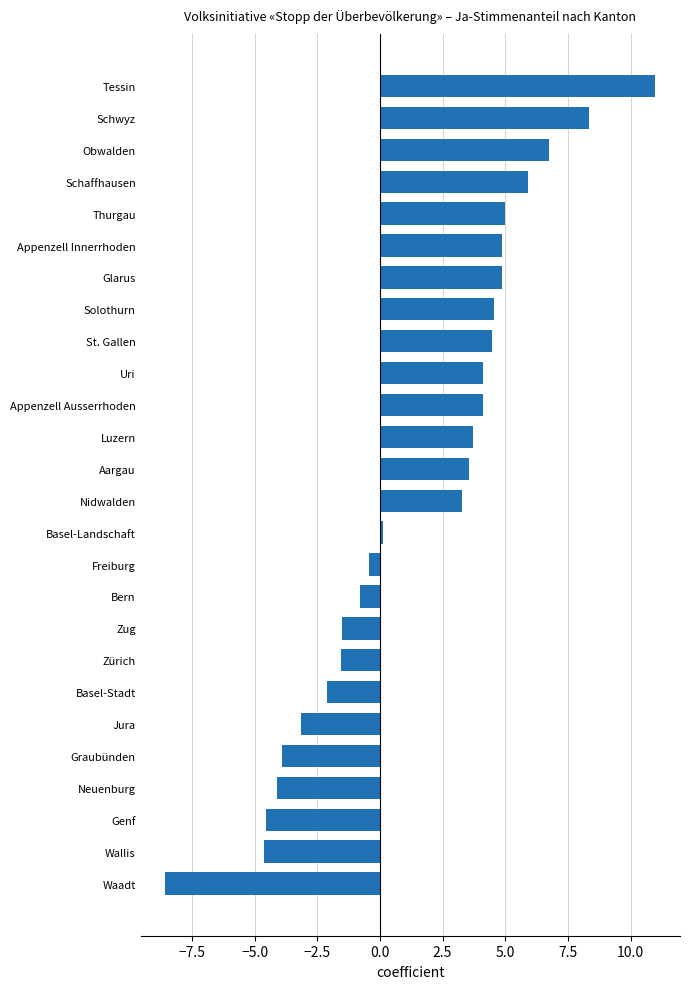

What is the sum of all values?

39.2